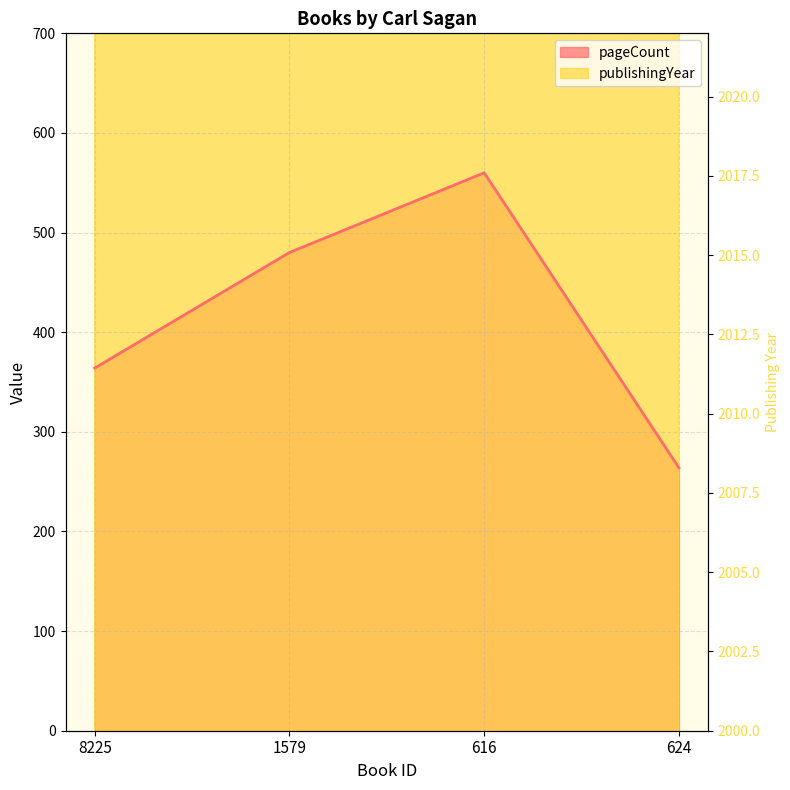

The value of pageCount at 1579 is 763. True or false?

False